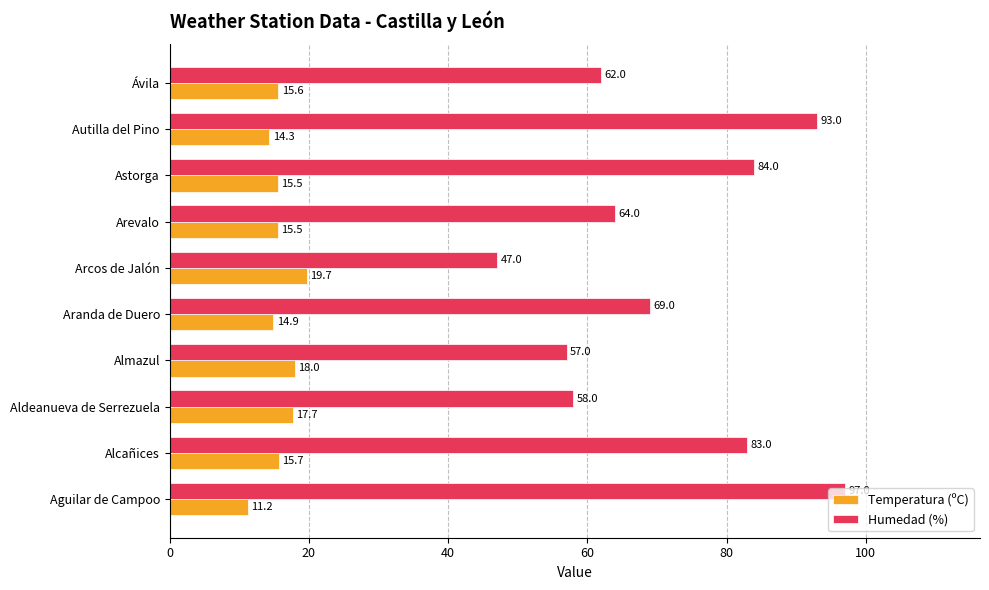

What is the smallest value displayed?

11.2